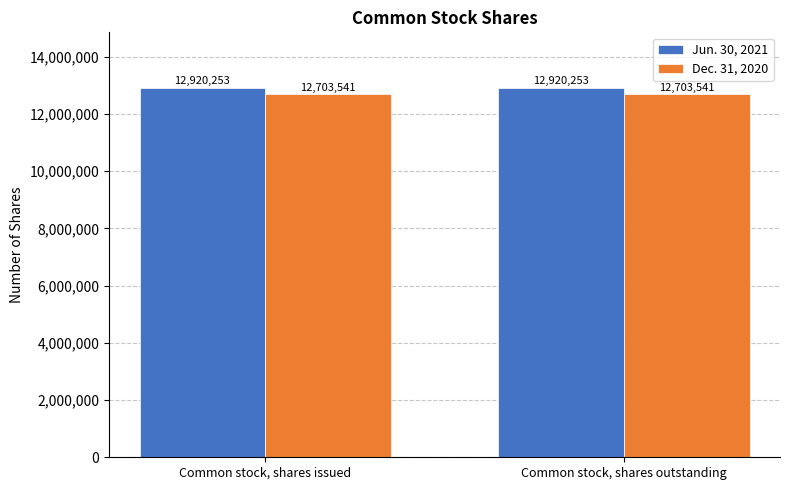

Read the Dec. 31, 2020 value at Common stock, shares outstanding.

12703541